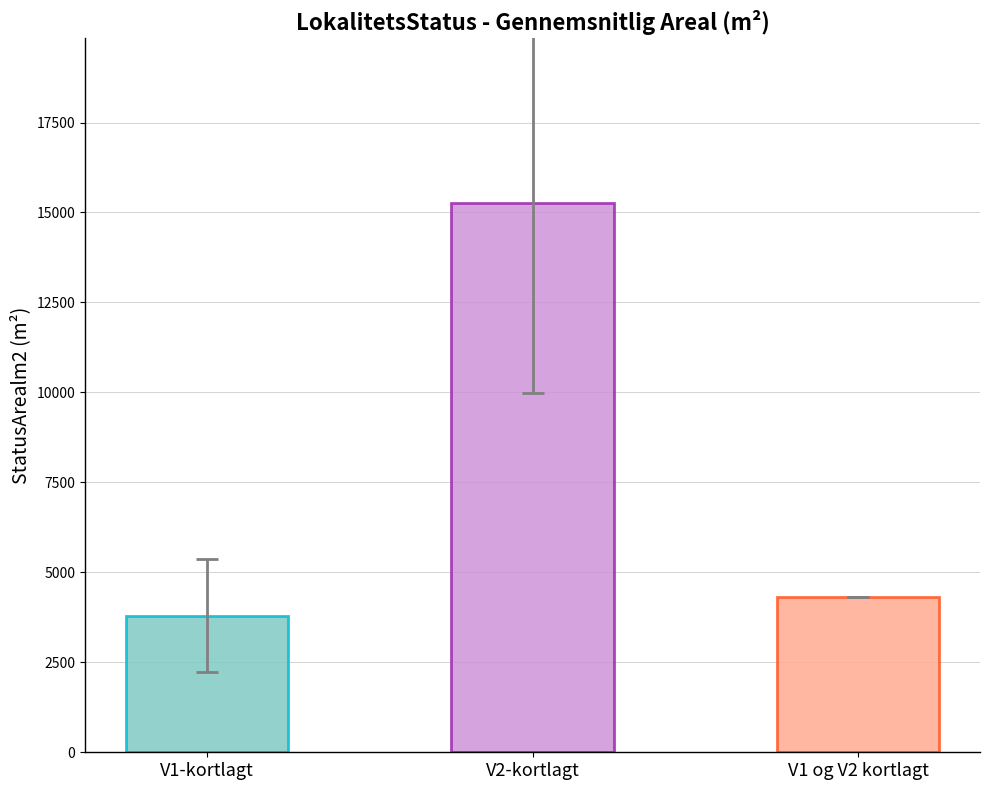

Is it true that the value at V2-kortlagt is 15261.2?

True